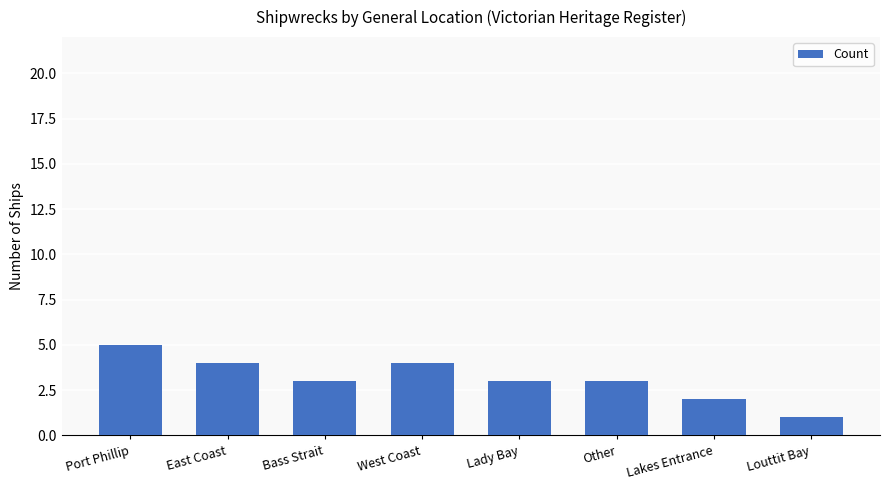

What is the smallest value displayed?

1